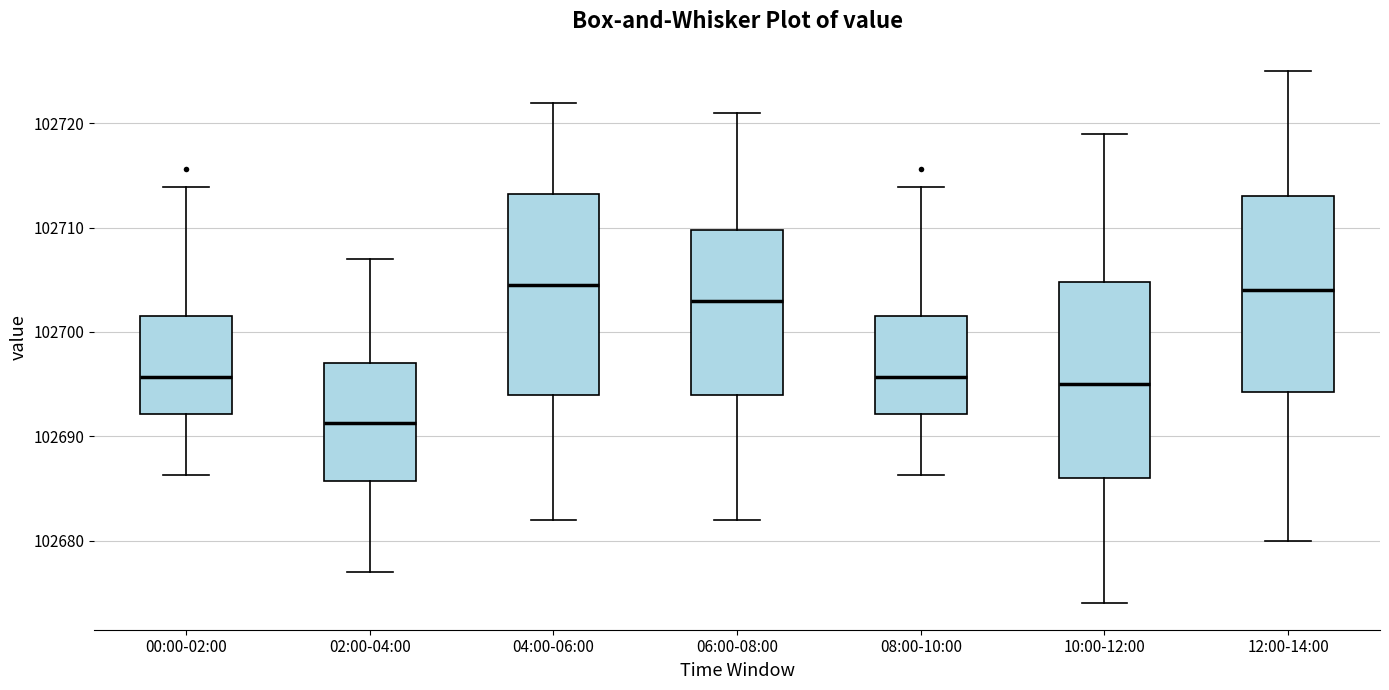

Reading left to right, read every box against the y-axis: the position of its median line, the range the box covers, and the ends of its whiskers. The values are not printed on the chart, so give them approximately, as read against the axis.

00:00-02:00: median 102696, box 102692 to 102701, whiskers 102686 to 102714
02:00-04:00: median 102691, box 102686 to 102697, whiskers 102677 to 102707
04:00-06:00: median 102705, box 102694 to 102713, whiskers 102682 to 102722
06:00-08:00: median 102703, box 102694 to 102710, whiskers 102682 to 102721
08:00-10:00: median 102696, box 102692 to 102701, whiskers 102686 to 102714
10:00-12:00: median 102695, box 102686 to 102705, whiskers 102674 to 102719
12:00-14:00: median 102704, box 102694 to 102713, whiskers 102680 to 102725